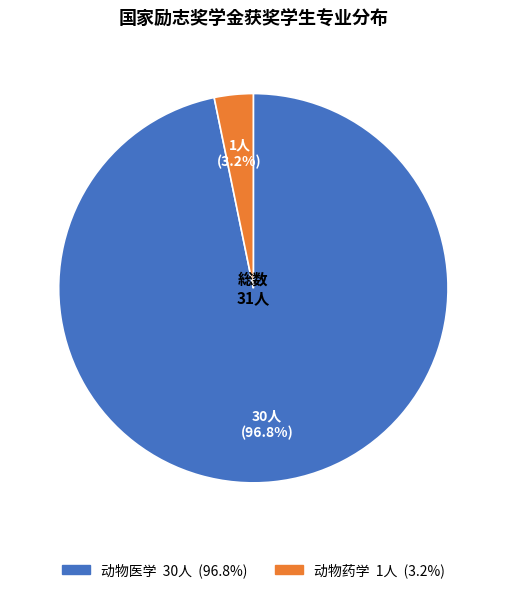

Between 动物医学 and 动物药学, which is larger?

动物医学